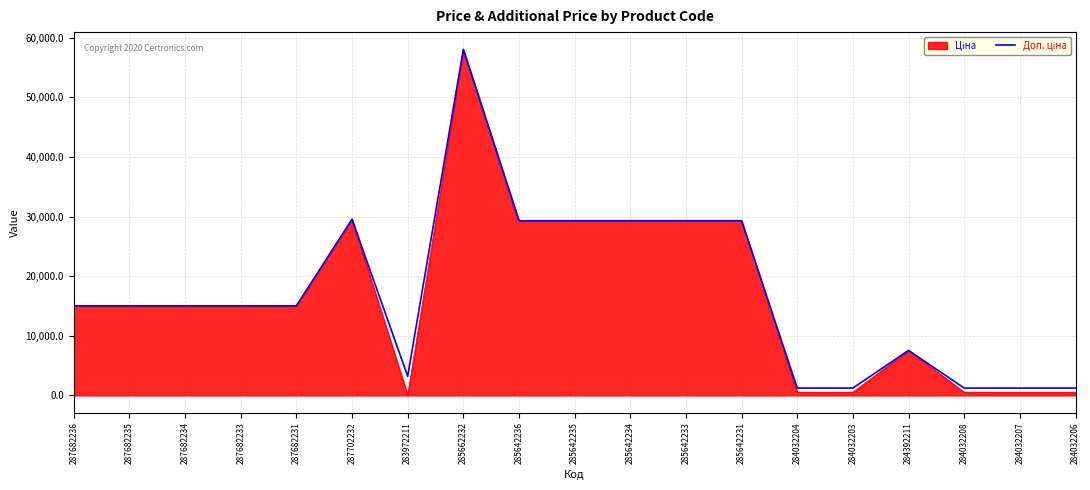

How many lines are shown in the chart?

2